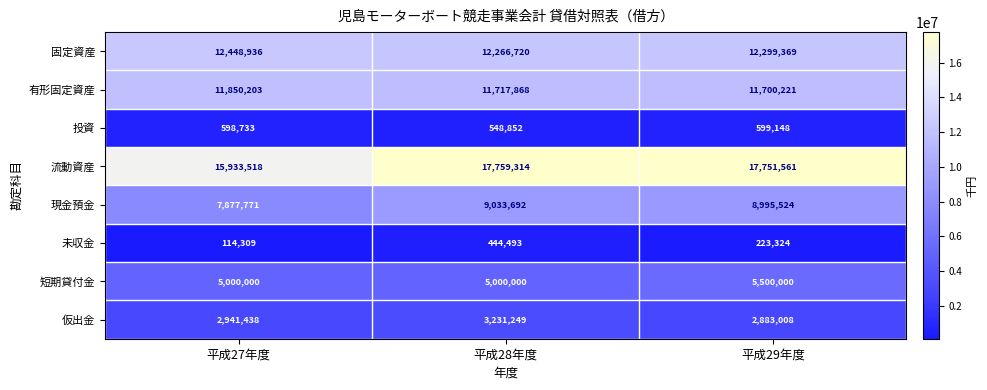

The value of 固定資産 at 平成28年度 is 12266720. True or false?

True